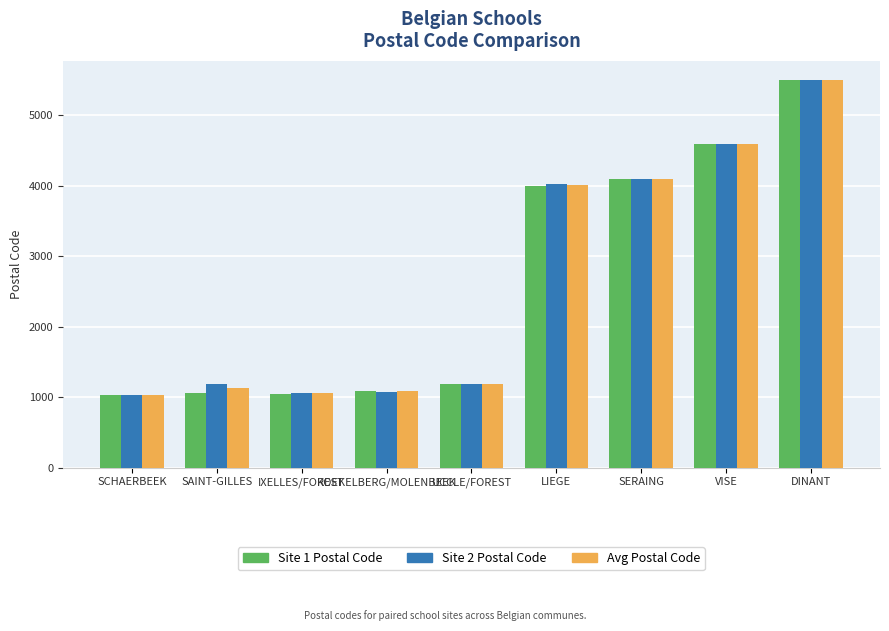

What is the greatest value displayed?

5500